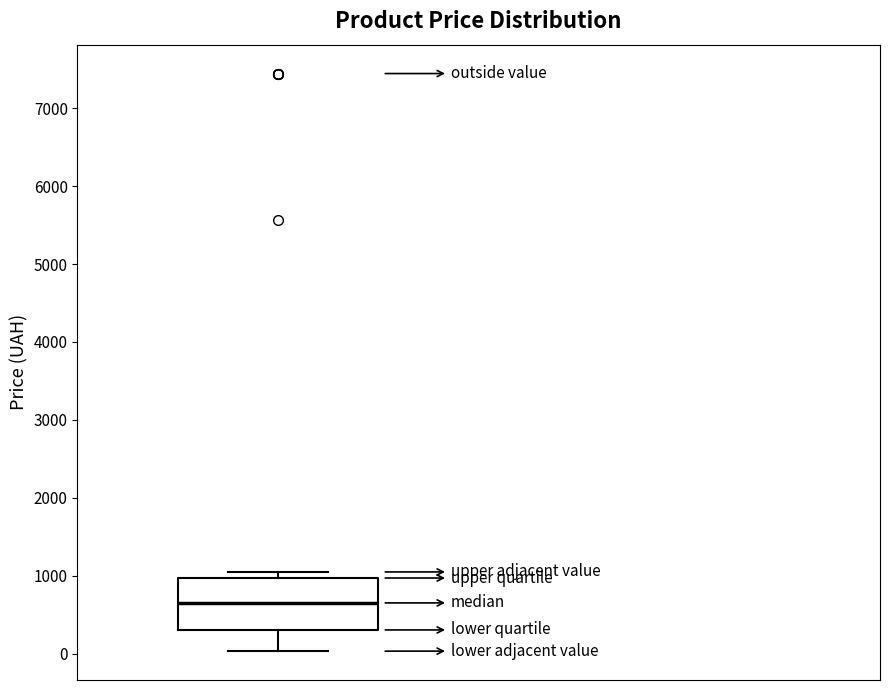

Where does the lower whisker of the box end on the y-axis? The values are not printed on the chart, so give them approximately, as read against the axis.

0